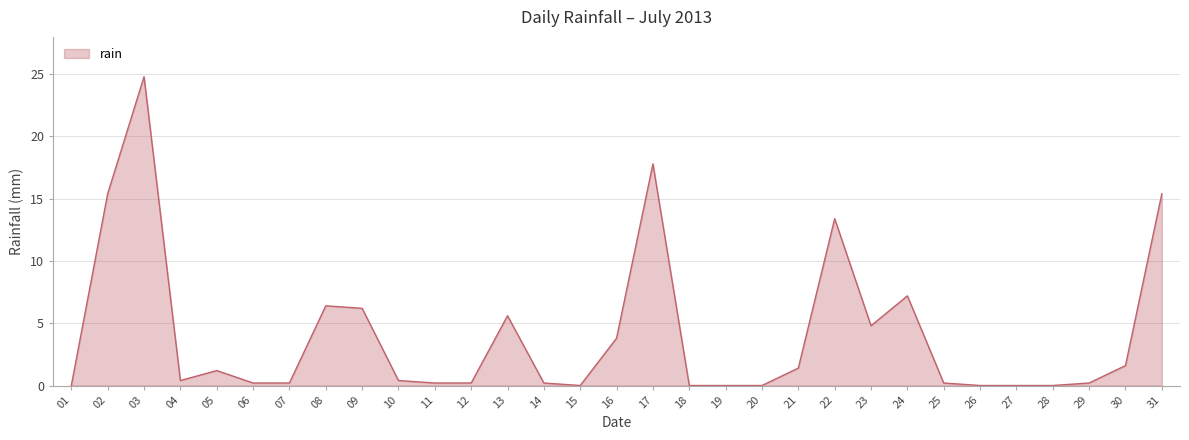

What is the maximum value shown in the chart?

24.8